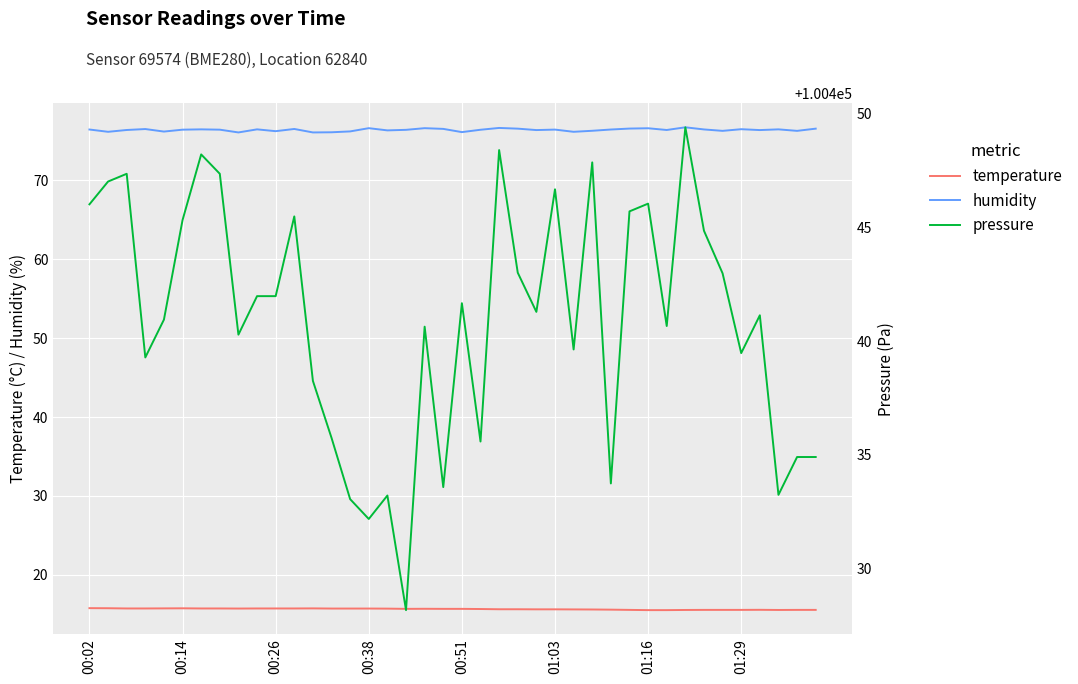

Reading left to right, transcribe all the data shown in this chart.

temperature: 15.8	15.8	15.7	15.7	15.8	15.8	15.7	15.7	15.7	15.7	15.7	15.7	15.8	15.7	15.7	15.7	15.7	15.7	15.7	15.7	15.7	15.7	15.6	15.6	15.6	15.6	15.6	15.6	15.6	15.6	15.5	15.5	15.6	15.6	15.6	15.6	15.6	15.6	15.6	15.6
humidity: 76.4	76.2	76.4	76.5	76.2	76.4	76.5	76.4	76.1	76.5	76.2	76.5	76.1	76.1	76.2	76.6	76.3	76.4	76.6	76.5	76.1	76.4	76.6	76.5	76.4	76.4	76.2	76.3	76.4	76.6	76.6	76.4	76.7	76.5	76.3	76.5	76.4	76.5	76.3	76.5
pressure: 100446.0	100447.0	100447.3	100439.3	100440.9	100445.3	100448.2	100447.3	100440.3	100442.0	100442.0	100445.5	100438.2	100435.8	100433.1	100432.2	100433.2	100428.2	100440.6	100433.6	100441.7	100435.6	100448.4	100443.0	100441.3	100446.7	100439.6	100447.8	100433.8	100445.7	100446.0	100440.7	100449.4	100444.8	100443.0	100439.5	100441.1	100433.2	100434.9	100434.9